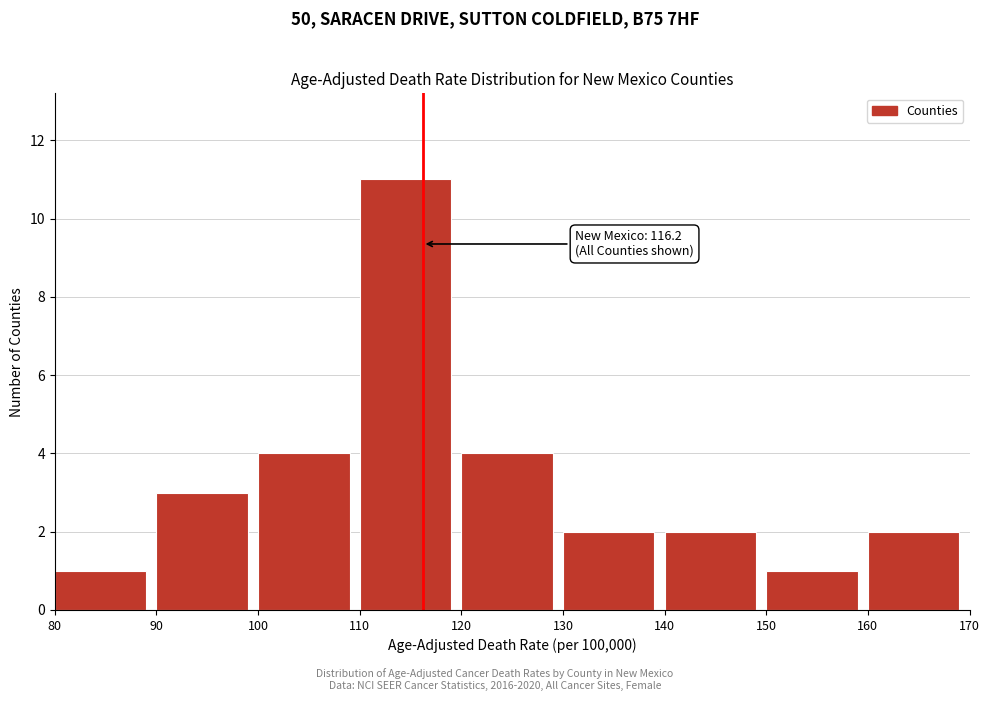

Over which range of the x-axis is the bar tallest?

110 to 120